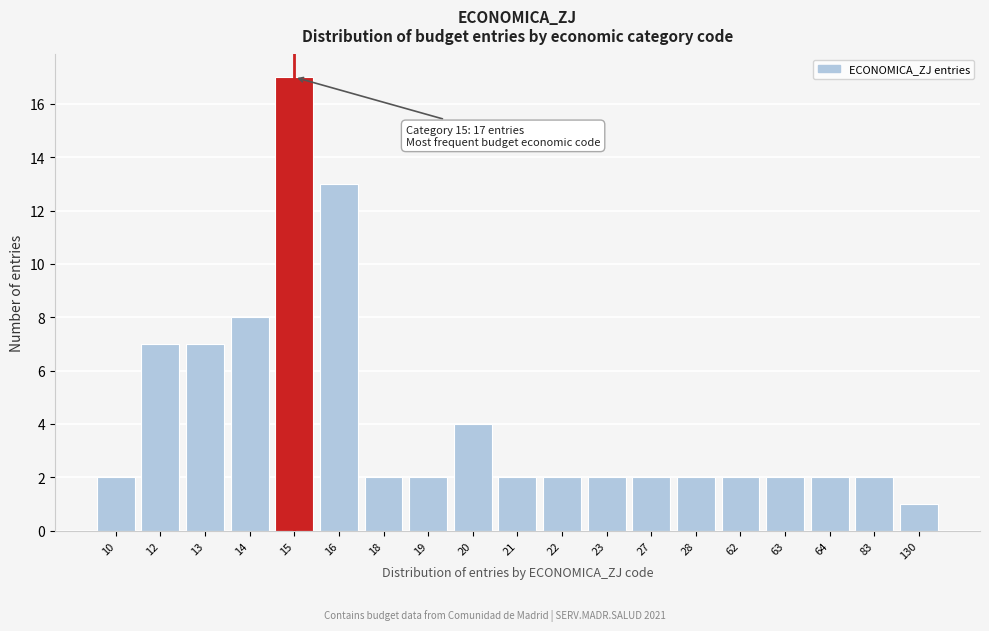

Reading left to right, extract all data points from this chart.

2	7	7	8	17	13	2	2	4	2	2	2	2	2	2	2	2	2	1